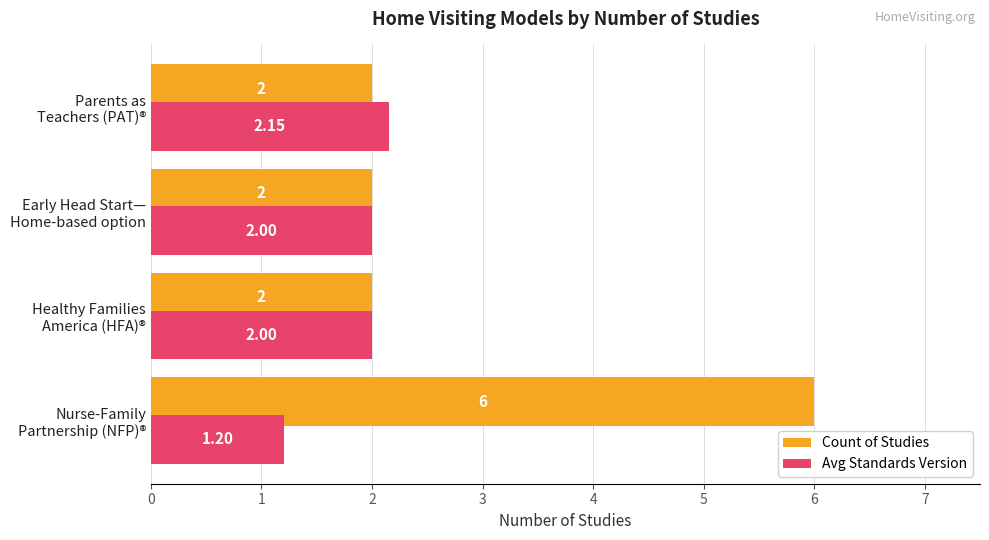

What is the difference between the maximum and minimum values in the Count of Studies series?

4.0